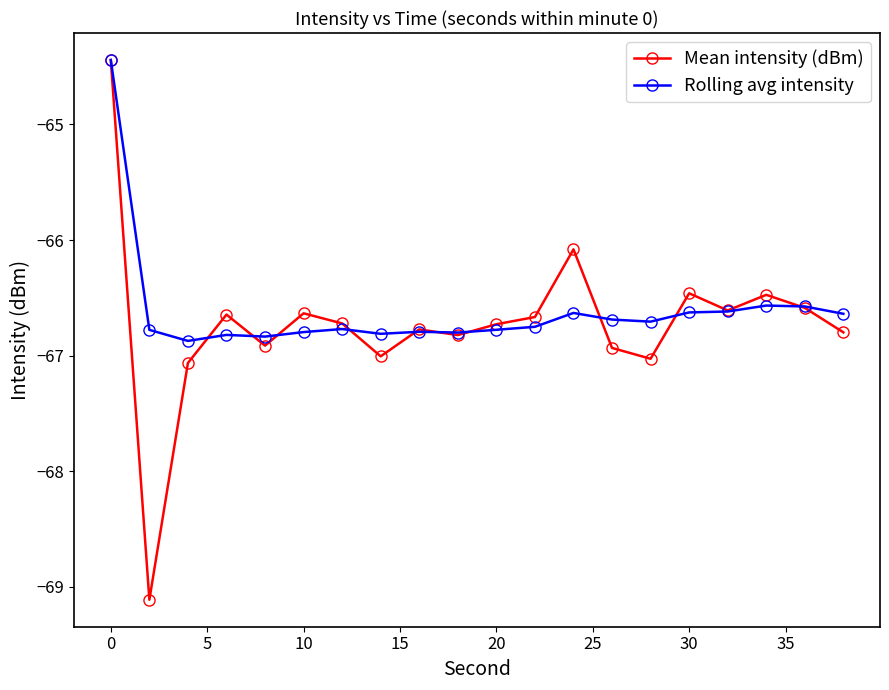

What are all the series names shown in the legend?

Mean intensity (dBm), Rolling avg intensity